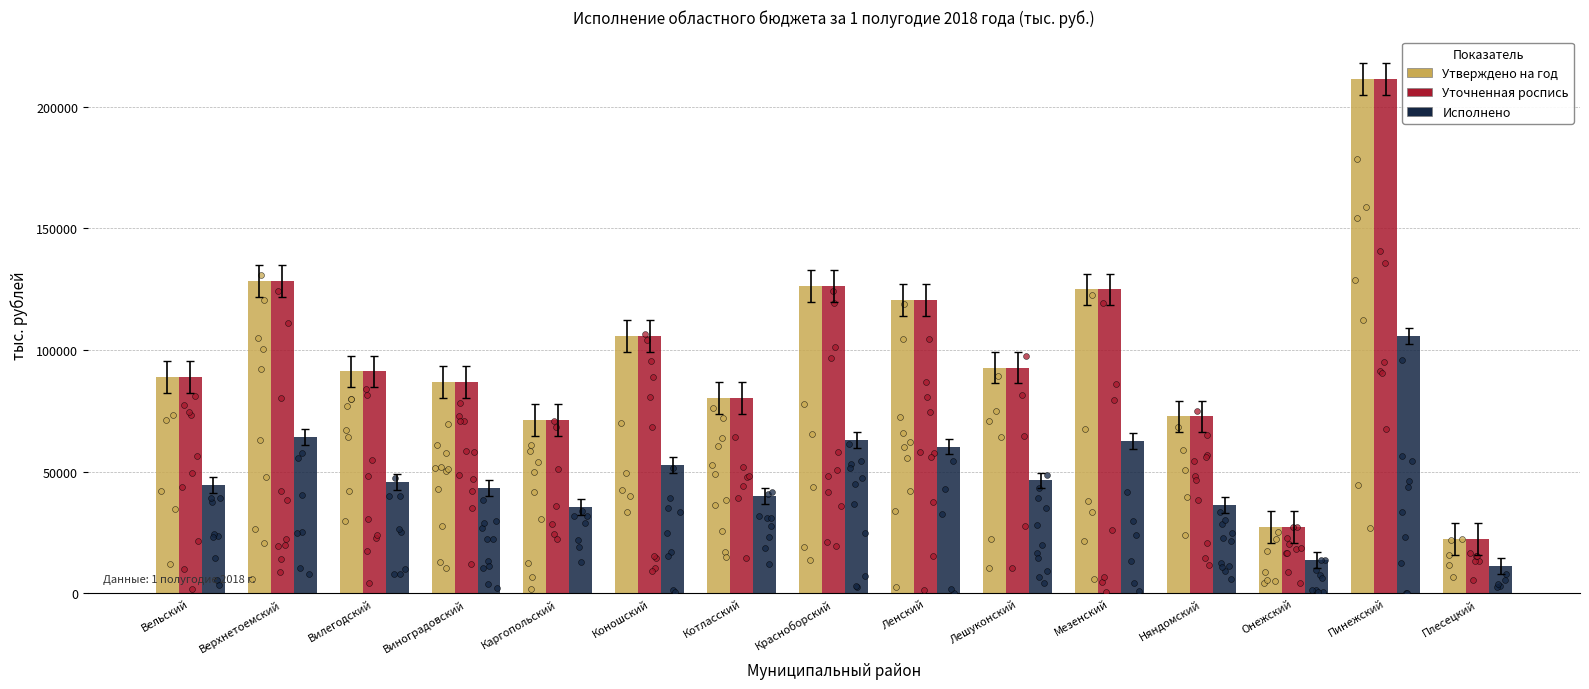

Is the value of Утверждено на год at Няндомский greater than the value of Исполнено at Вилегодский?

Yes